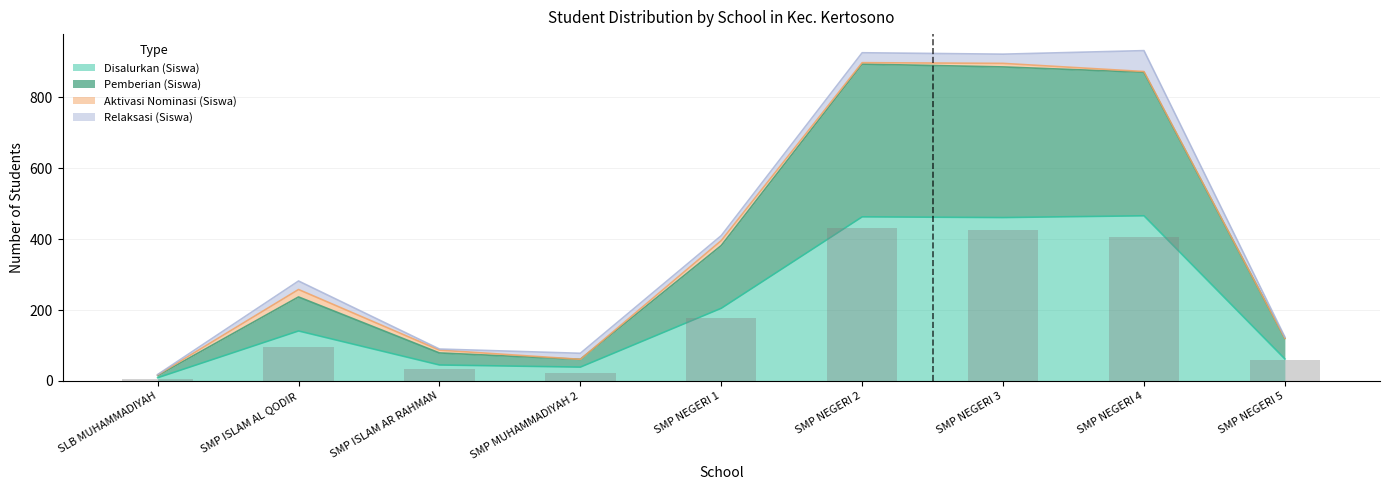

At which label does Disalurkan (Siswa) reach its minimum?

SLB MUHAMMADIYAH